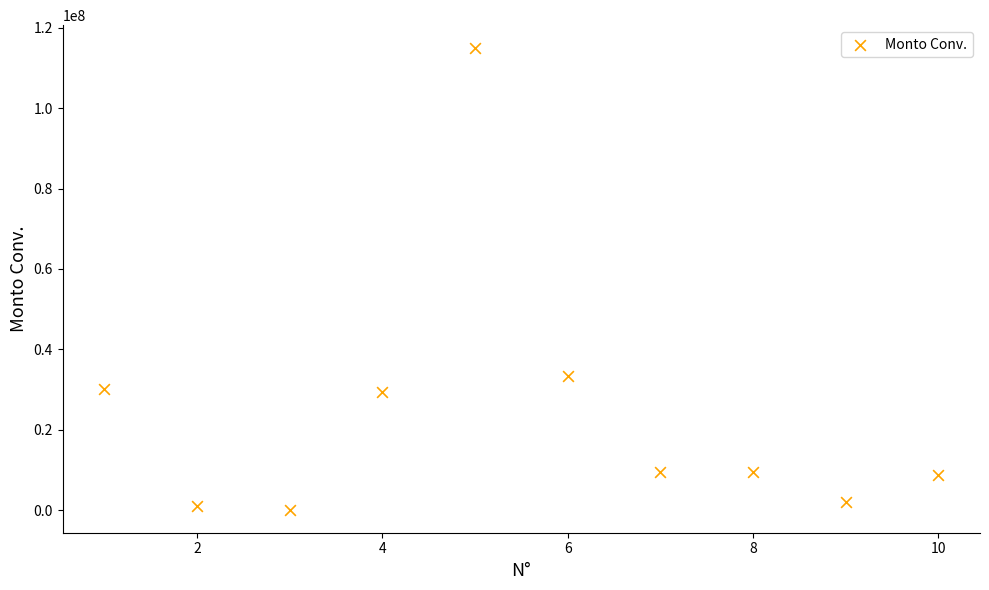

What is the average Y value?

23853476.4